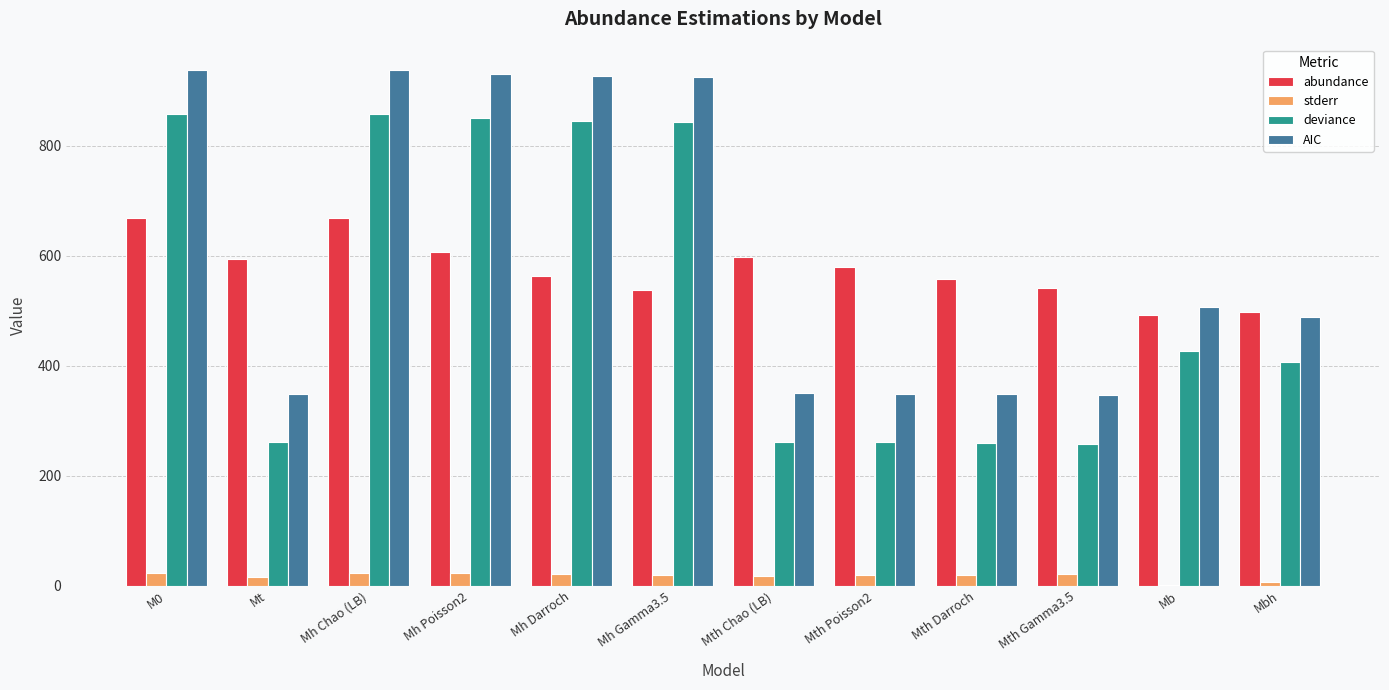

What is the highest value of the abundance series?

669.2